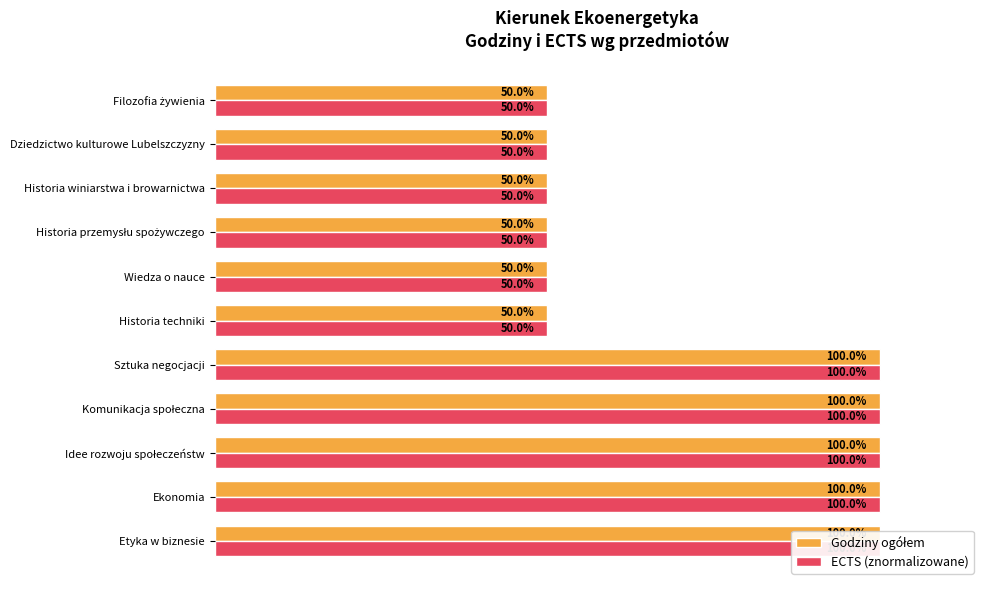

What is the total value across all series at Dziedzictwo kulturowe Lubelszczyzny?

100